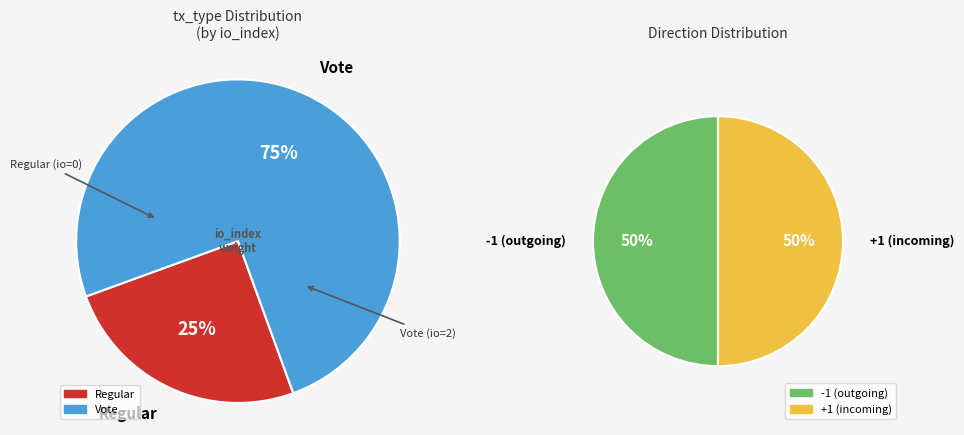

Which slice is the smallest?

Regular